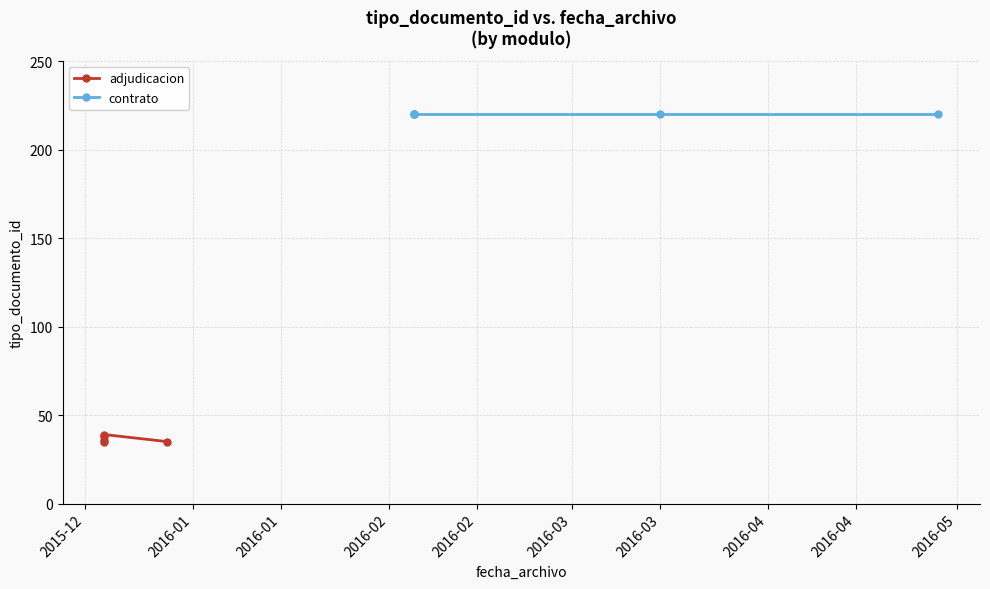

How many categories are shown in the chart?

5